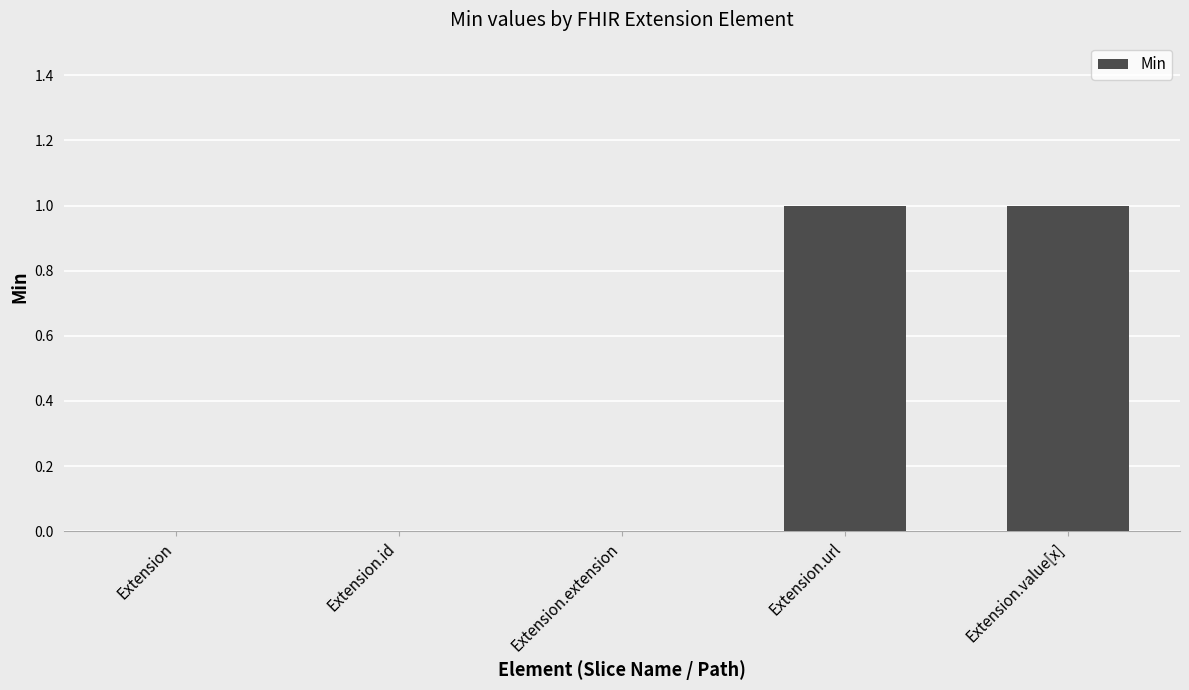

The value at Extension.value[x] is 1. True or false?

True